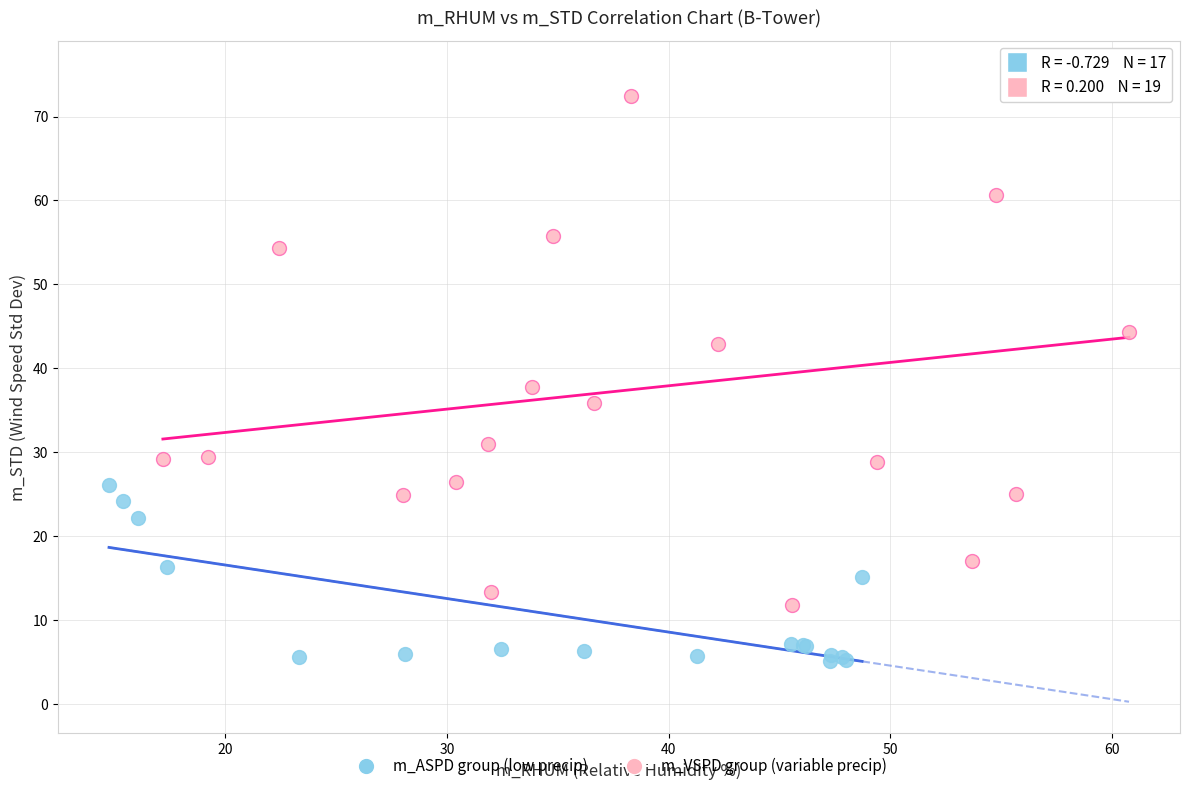

Which series has the largest Y range (max minus min)?

m_VSPD group (variable precip)